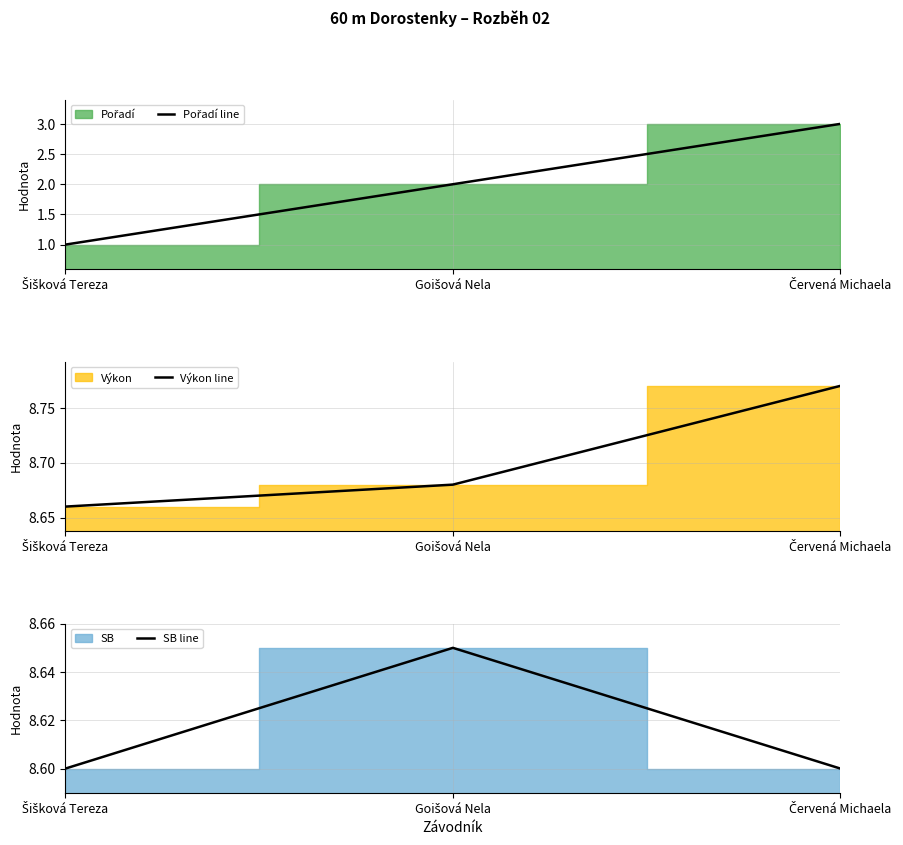

At which label does Pořadí line reach its minimum?

Šišková Tereza